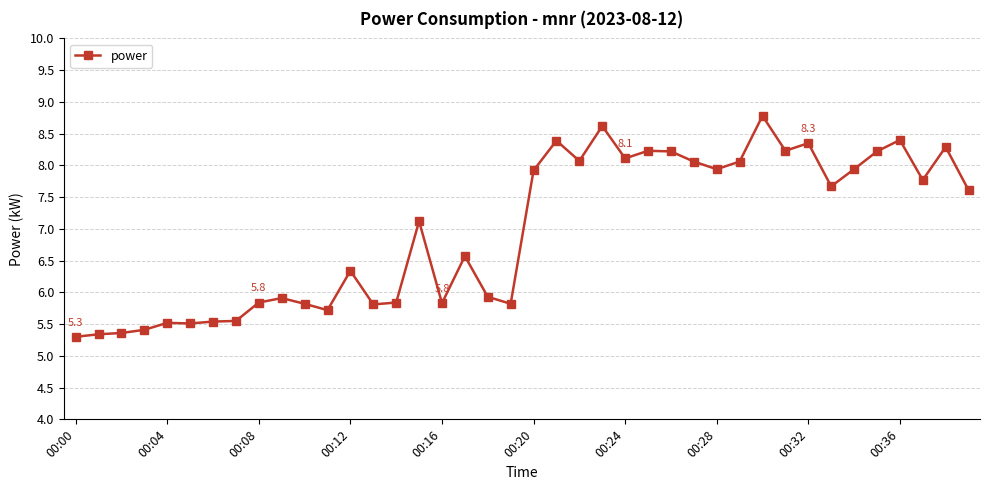

What is the value of the 29th point from the left?

7.9